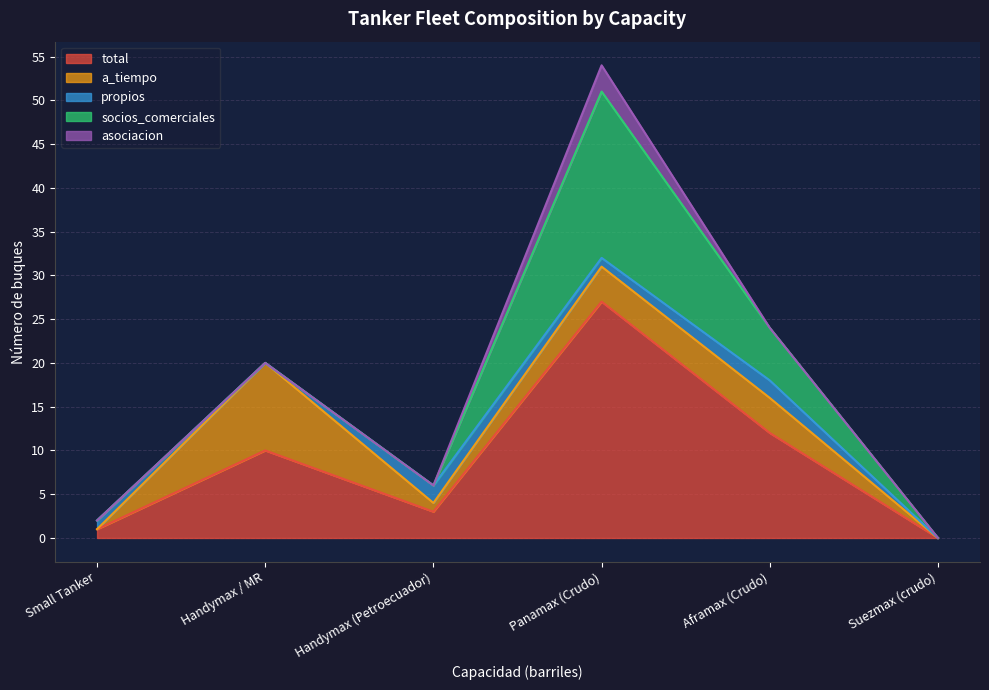

Reading left to right, transcribe all the data shown in this chart.

total: Handymax / MR=10	Handymax (Petroecuador)=3	Panamax (Crudo)=27	Aframax (Crudo)=12	Suezmax (crudo)=0	Small Tanker=1
a_tiempo: Handymax / MR=10	Handymax (Petroecuador)=1	Panamax (Crudo)=4	Aframax (Crudo)=4	Suezmax (crudo)=0	Small Tanker=0
propios: Handymax / MR=0	Handymax (Petroecuador)=2	Panamax (Crudo)=1	Aframax (Crudo)=2	Suezmax (crudo)=0	Small Tanker=1
socios_comerciales: Handymax / MR=0	Handymax (Petroecuador)=0	Panamax (Crudo)=19	Aframax (Crudo)=6	Suezmax (crudo)=0	Small Tanker=0
asociacion: Handymax / MR=0	Handymax (Petroecuador)=0	Panamax (Crudo)=3	Aframax (Crudo)=0	Suezmax (crudo)=0	Small Tanker=0